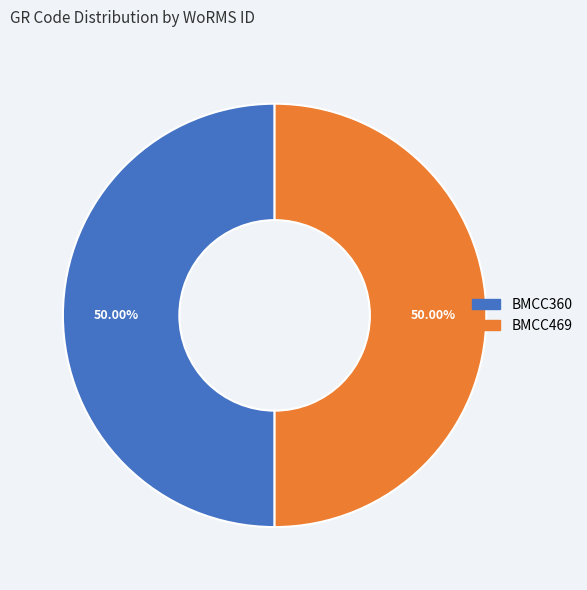

Is it true that BMCC360 is 50% of the pie?

True